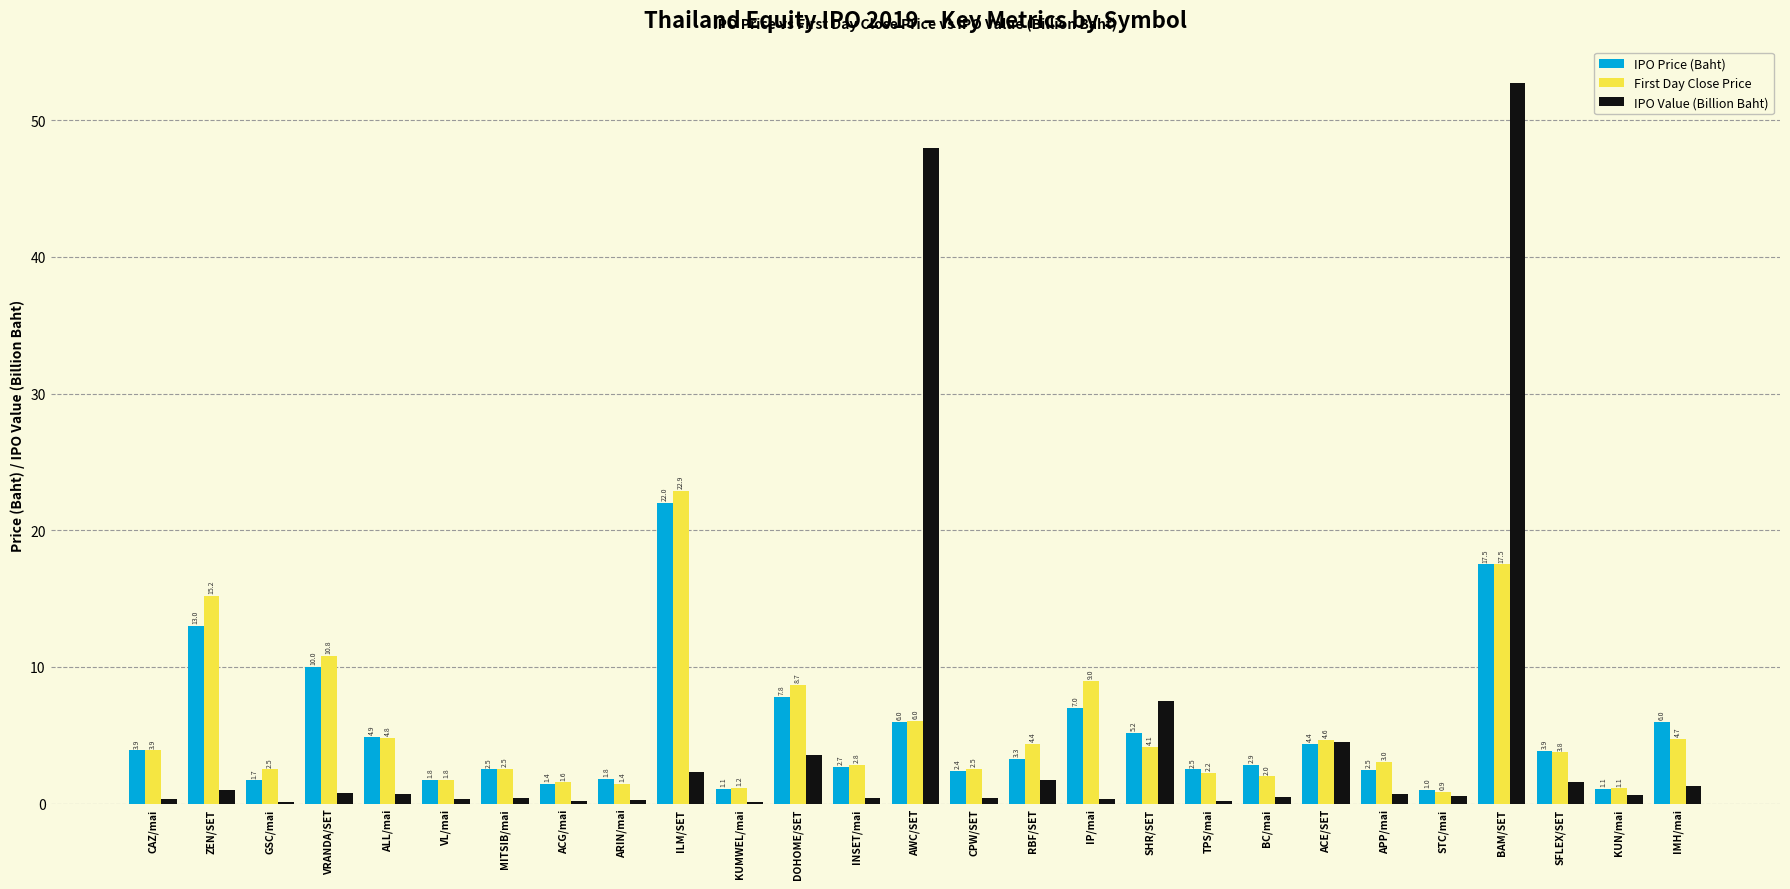

What is the difference between the IPO Price (Baht) values at GSC/mai and RBF/SET?

1.6